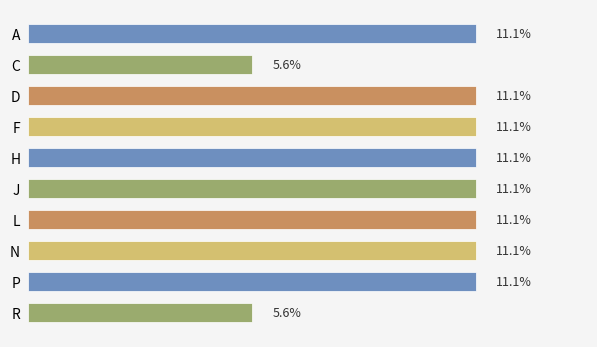

What is the label of the 4th bar from the top?

F